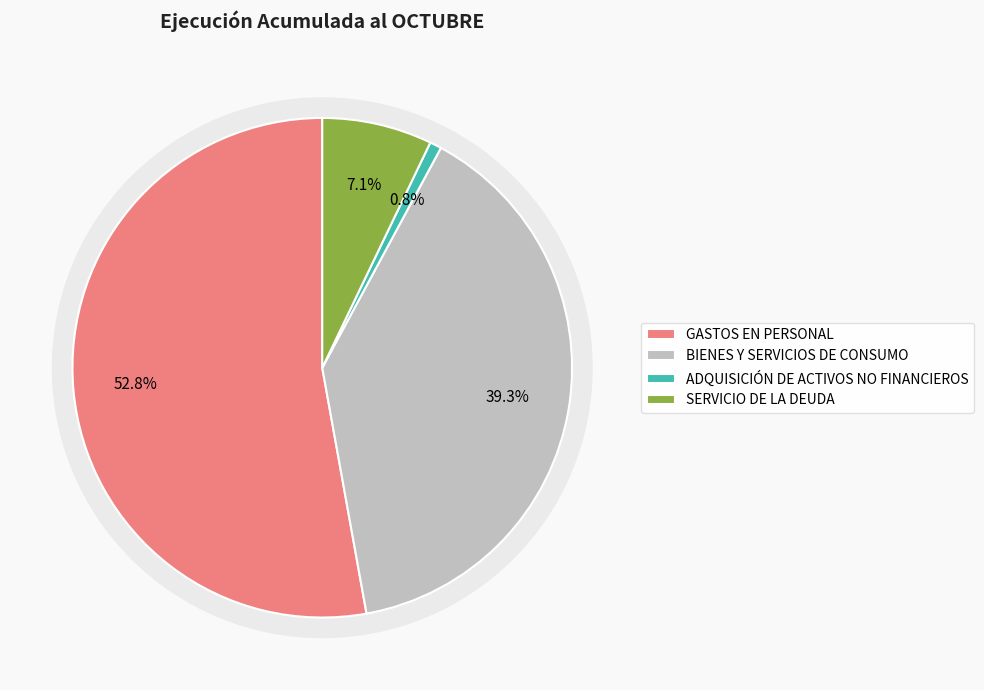

Rank the categories by value from highest to lowest.

GASTOS EN PERSONAL, BIENES Y SERVICIOS DE CONSUMO, SERVICIO DE LA DEUDA, ADQUISICIÓN DE ACTIVOS NO FINANCIEROS